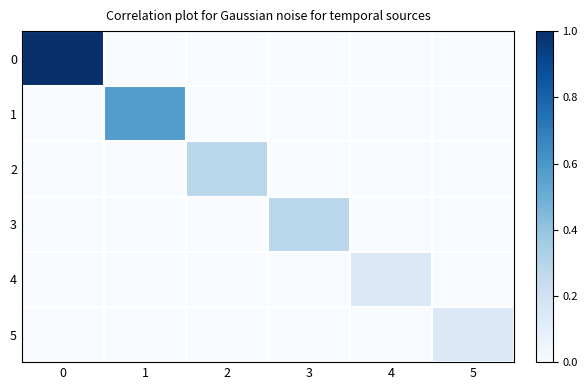

What is the spread (max minus min) of values at 3?

0.3